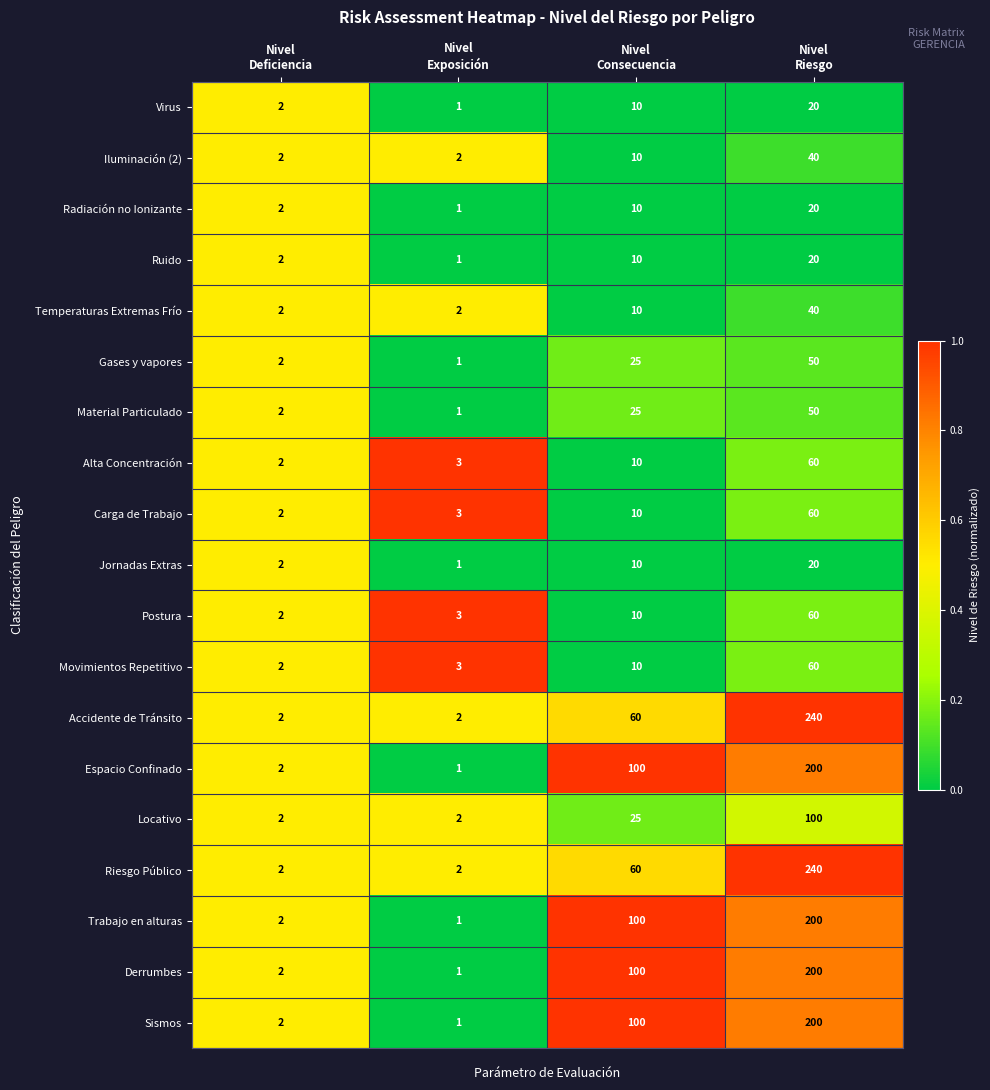

How many categories are shown in the chart?

4